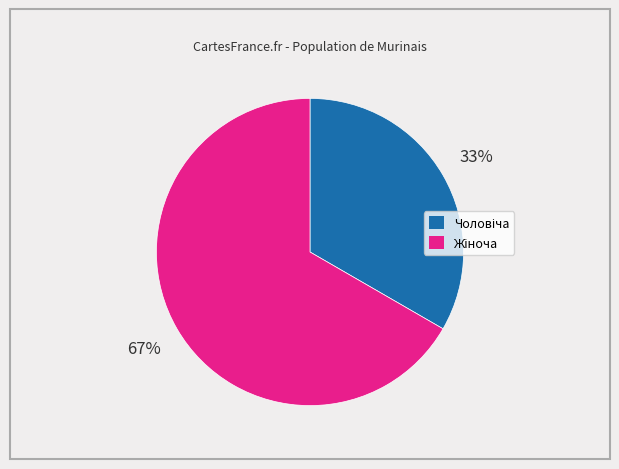

How many slices are in this pie chart?

2